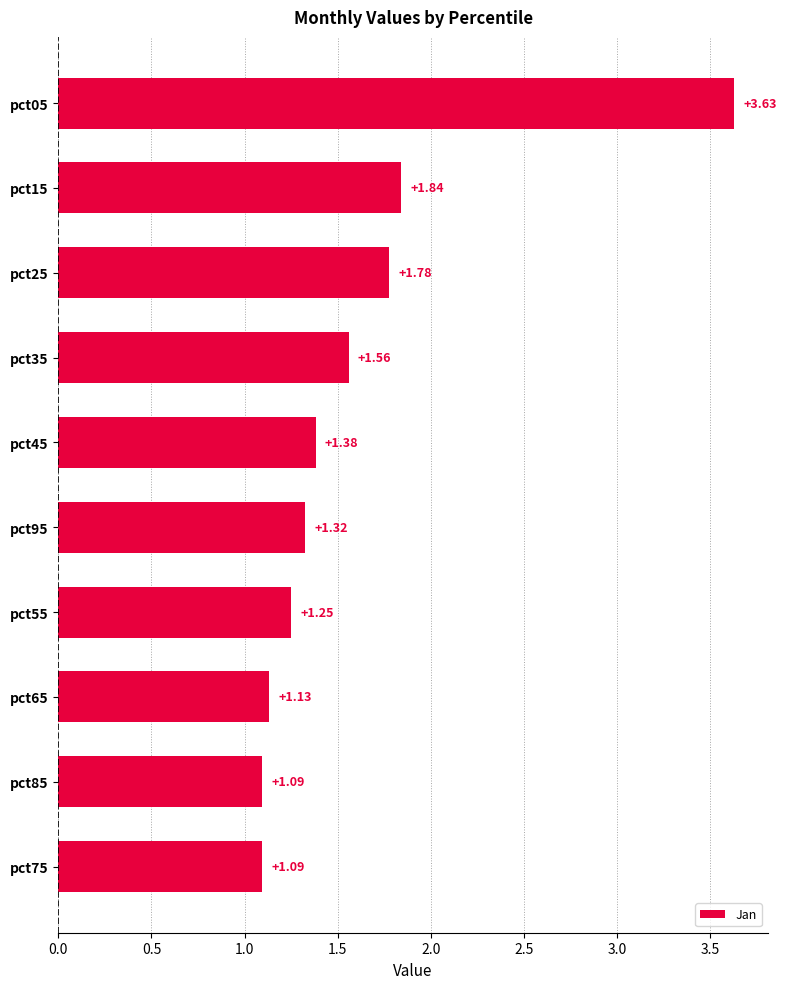

What is the sum of all values?

16.1